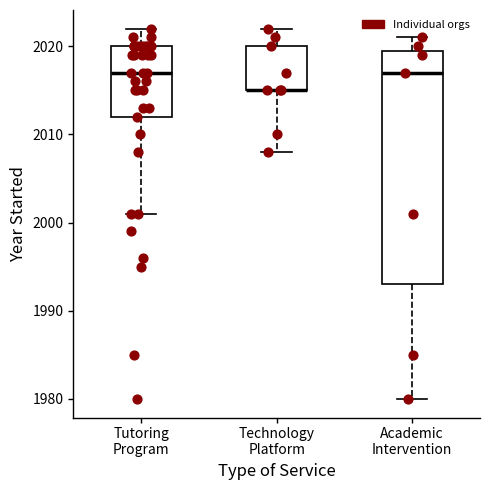

Reading left to right, transcribe this box plot: for each box, give where its median line is, the range the box spans, and where its two whiskers end, as read against the y-axis. The values are not printed on the chart, so give them approximately, as read against the axis.

Tutoring Program: median 2017, box 2012 to 2020, whiskers 2001 to 2022
Technology Platform: median 2015 (drawn on the box's lower edge), box 2015 to 2020, whiskers 2008 to 2022
Academic Intervention: median 2017, box 1993 to 2020, whiskers 1980 to 2021